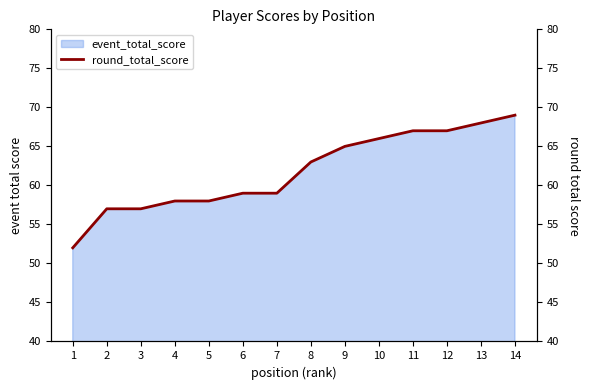

Between 8 and 3, which is larger?

8